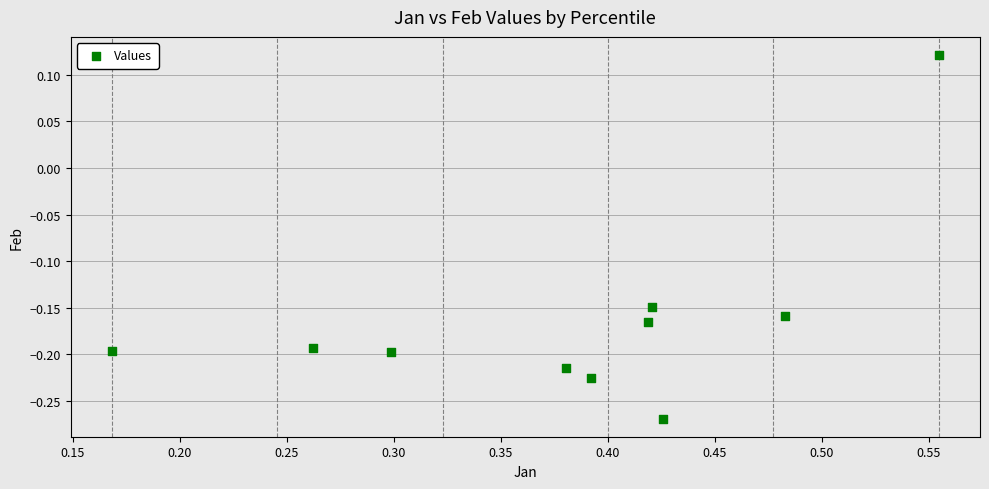

What is the average X value?

0.4